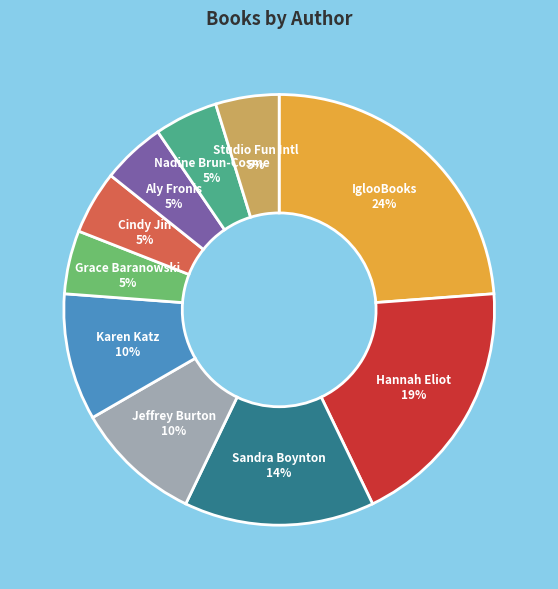

To the nearest percent, what is the difference between the largest and smallest slice percentages?

19%